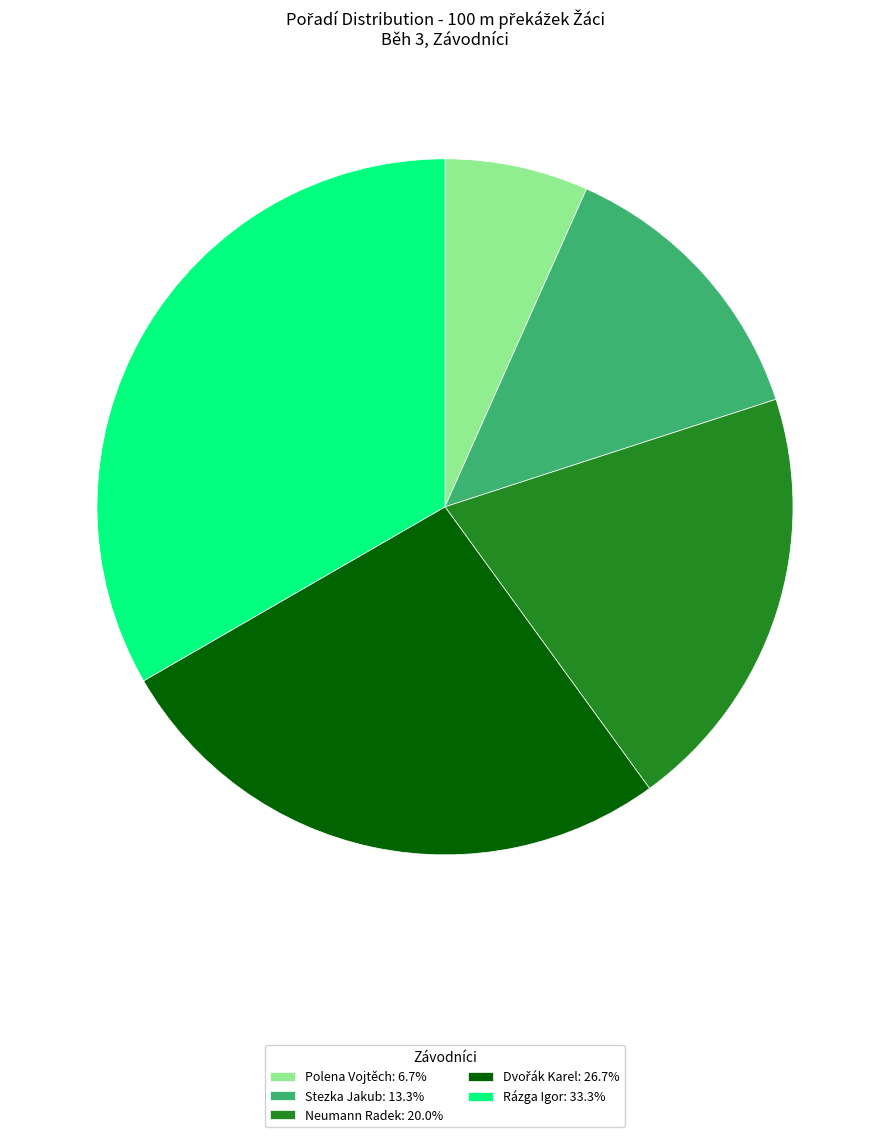

How many slices are in this pie chart?

5